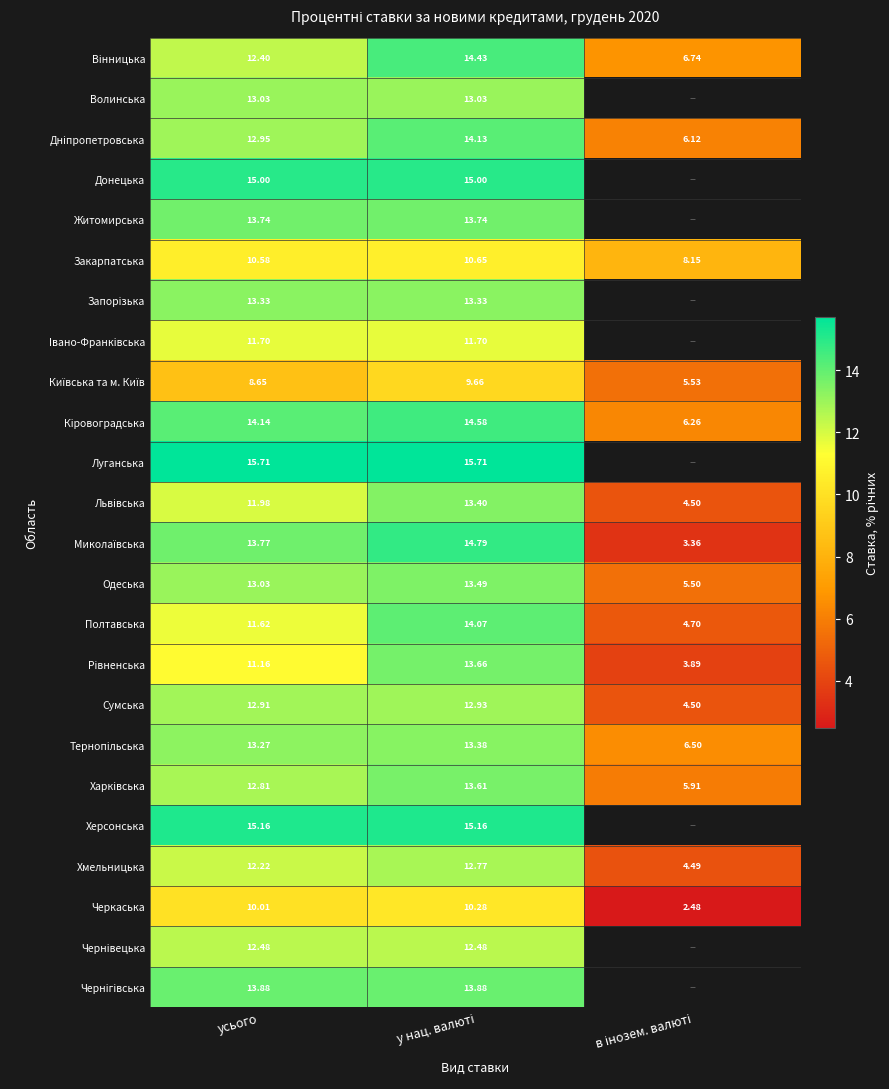

Rank the series by their maximum value, from lowest to highest.

Київська та м. Київ, Черкаська, Закарпатська, Iвано-Франкiвська, Чернiвецька, Хмельницька, Сумська, Волинська, Запорiзька, Тернопiльська, Львiвська, Одеська, Харкiвська, Рiвненська, Житомирська, Чернiгiвська, Полтавська, Днiпропетровська, Вiнницька, Кiровоградська, Миколаївська, Донецька, Херсонська, Луганська